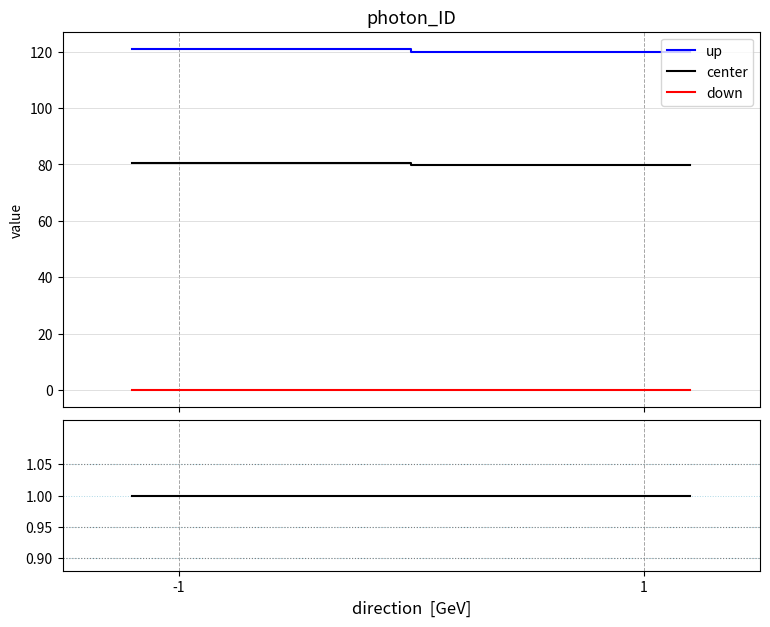

True or false: up and center cross at least once.

False